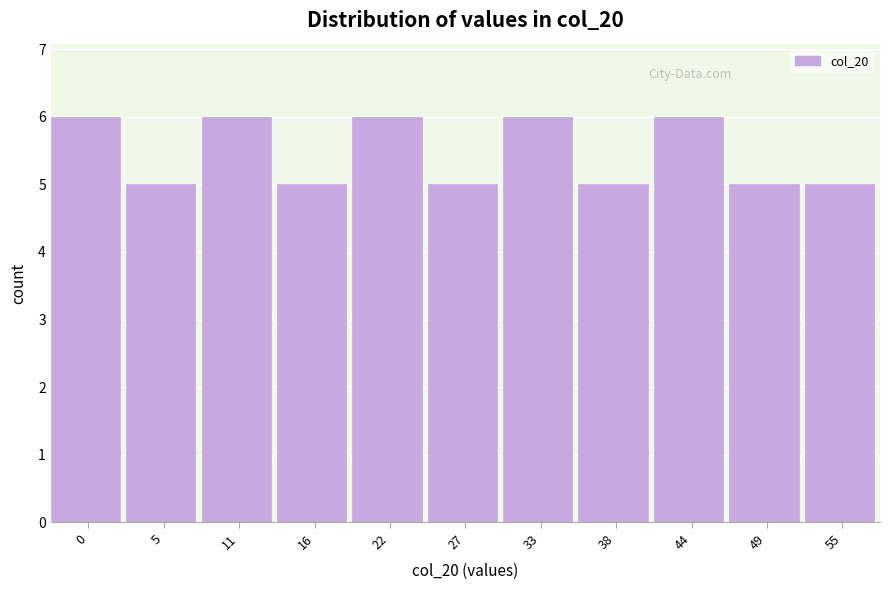

Reading right to left, what are all the values shown in this chart?

55=5	49=5	44=6	38=5	33=6	27=5	22=6	16=5	11=6	5=5	0=6